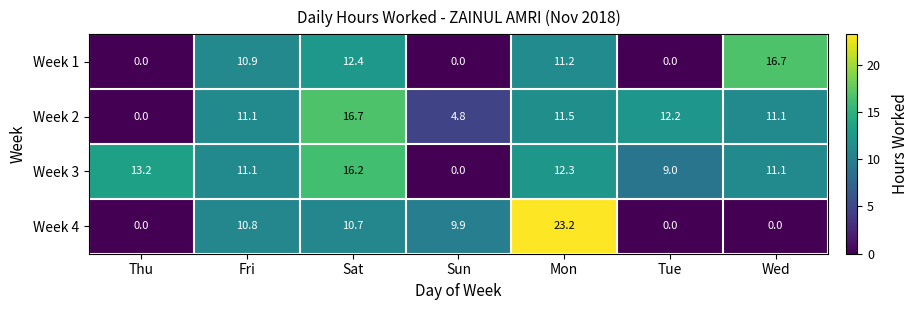

True or false: Week 3 has a value of 17.6 at Wed.

False